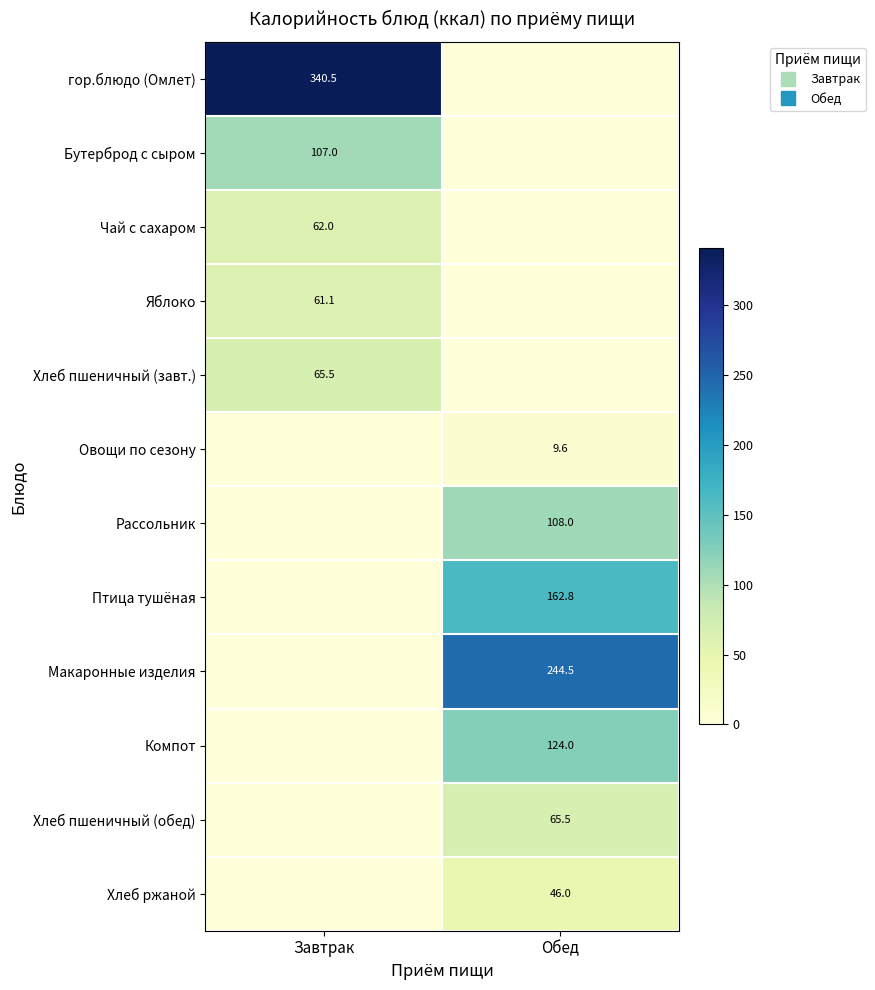

Which series has the largest total across all categories?

гор.блюдо (Омлет)